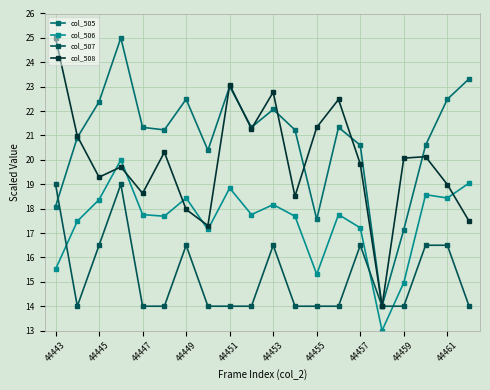

How many interior local valleys does the col_505 series have?

5